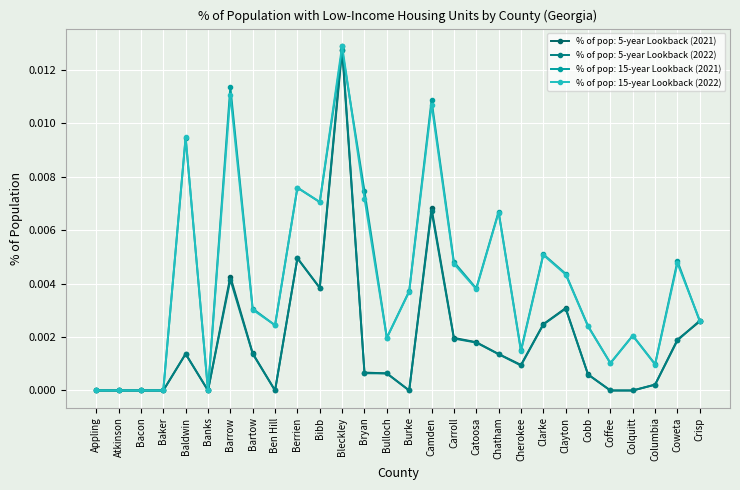

Is it true that % of pop: 5-year Lookback (2021) equals 0.0 at Barrow?

True